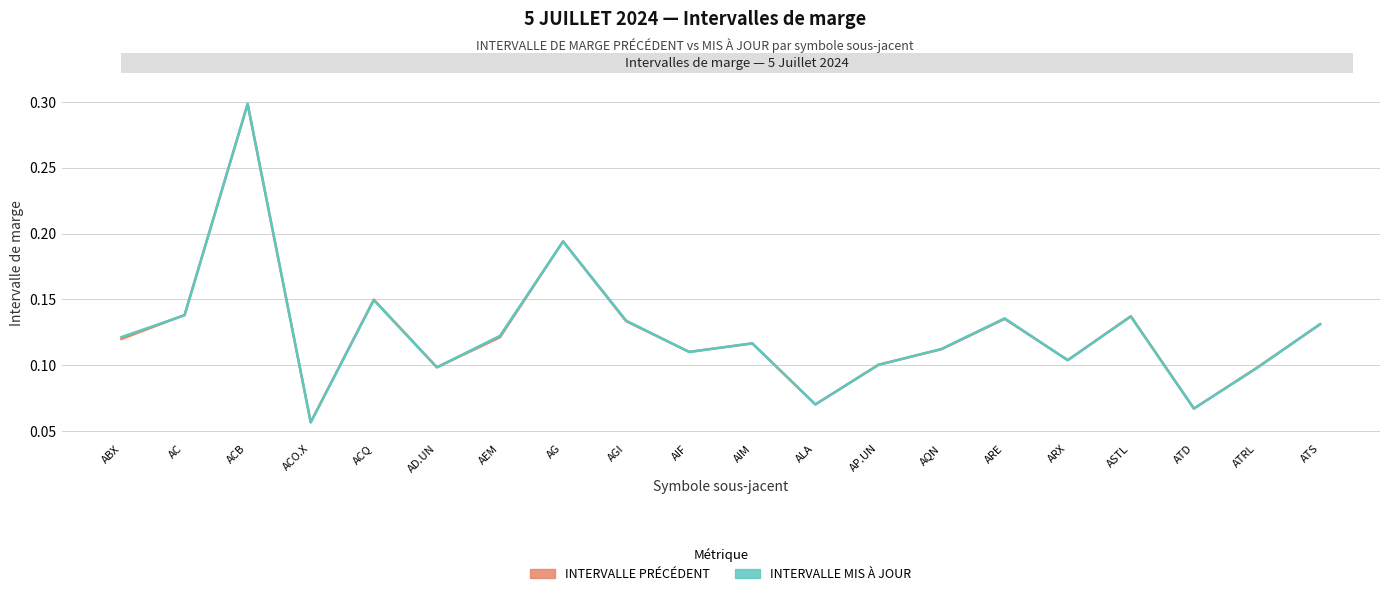

In INTERVALLE DE MARGE PRÉCÉDENT, how many points are lower than both neighbors (excluding endpoints)?

6